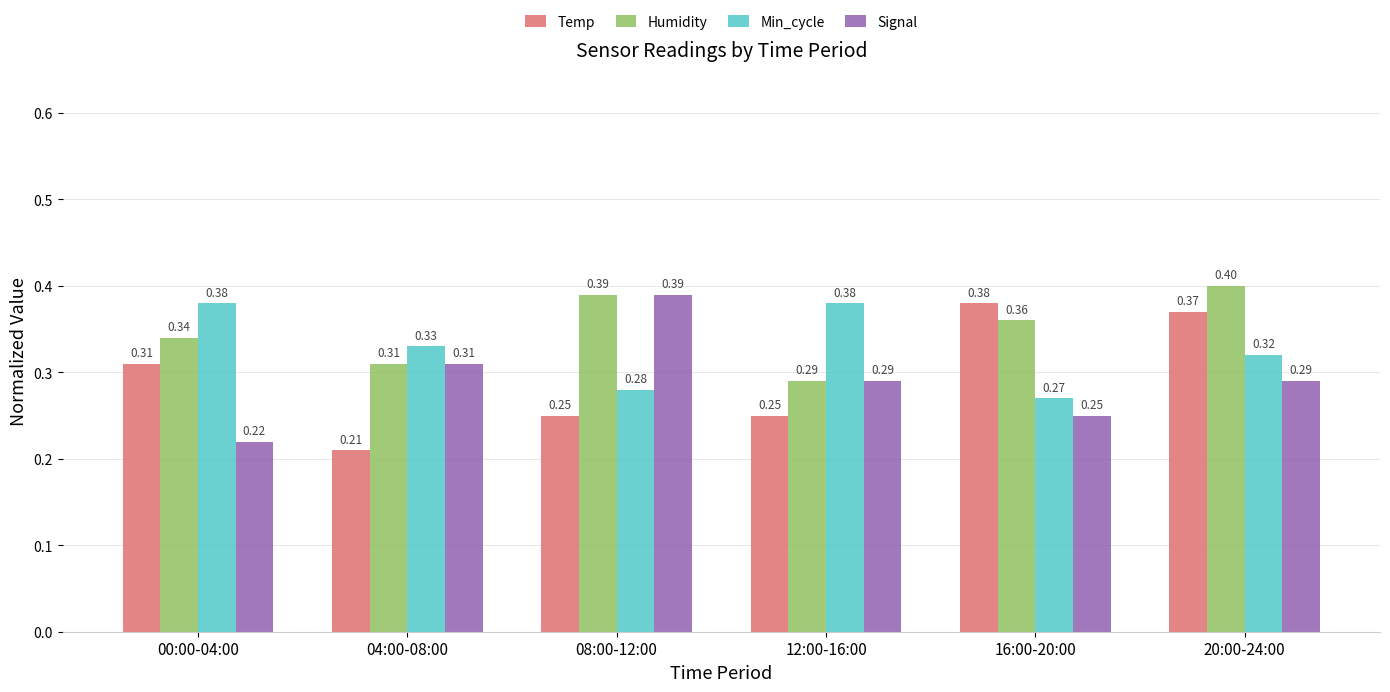

How many series are shown in this chart?

4